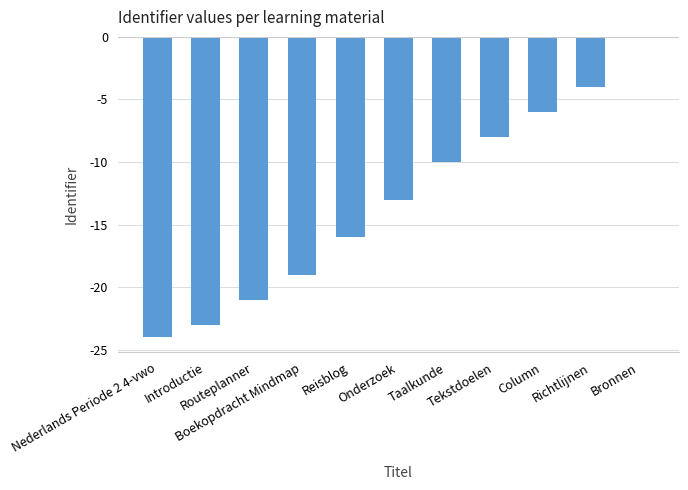

What is the sum of all values?

-144